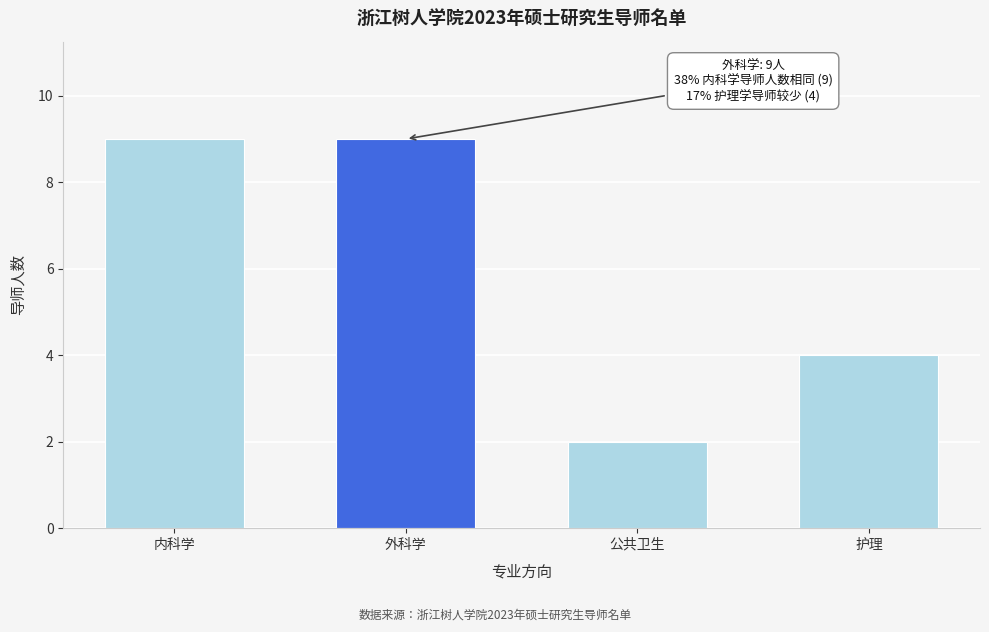

Reading right to left, what are all the values shown in this chart?

护理=4	公共卫生=2	外科学=9	内科学=9